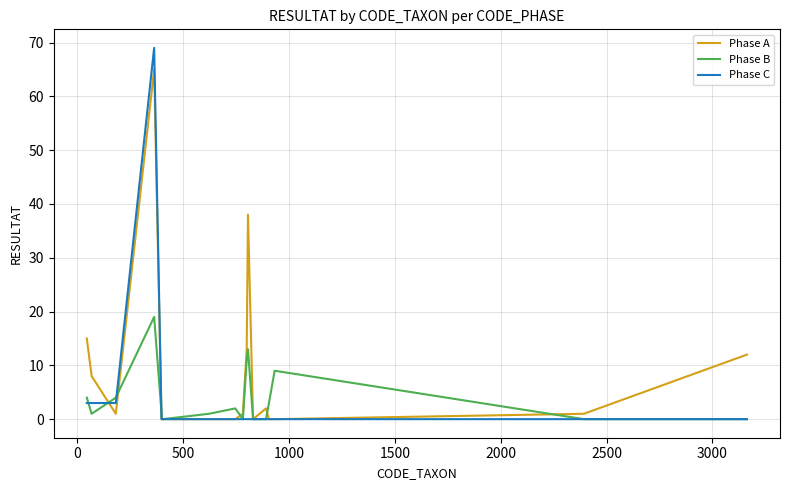

What is the difference between the maximum and second lowest values in the Phase A series?

65